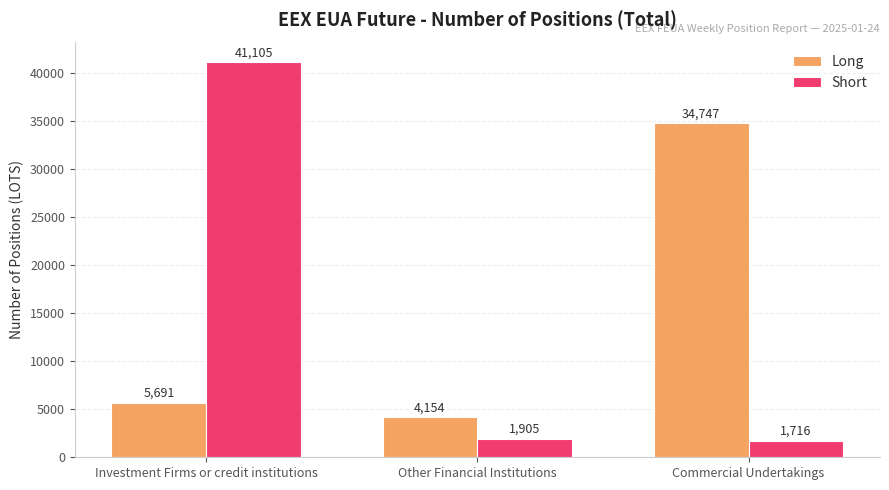

At which label does Short reach its minimum?

Commercial Undertakings